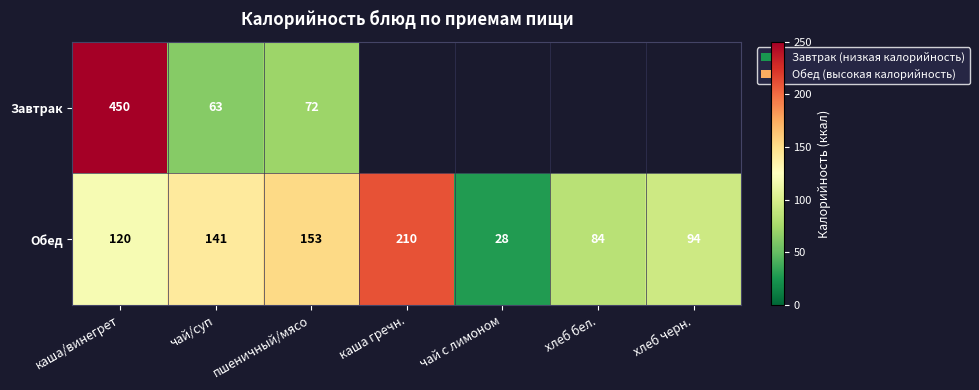

At which label does Обед reach its minimum?

чай с лимоном